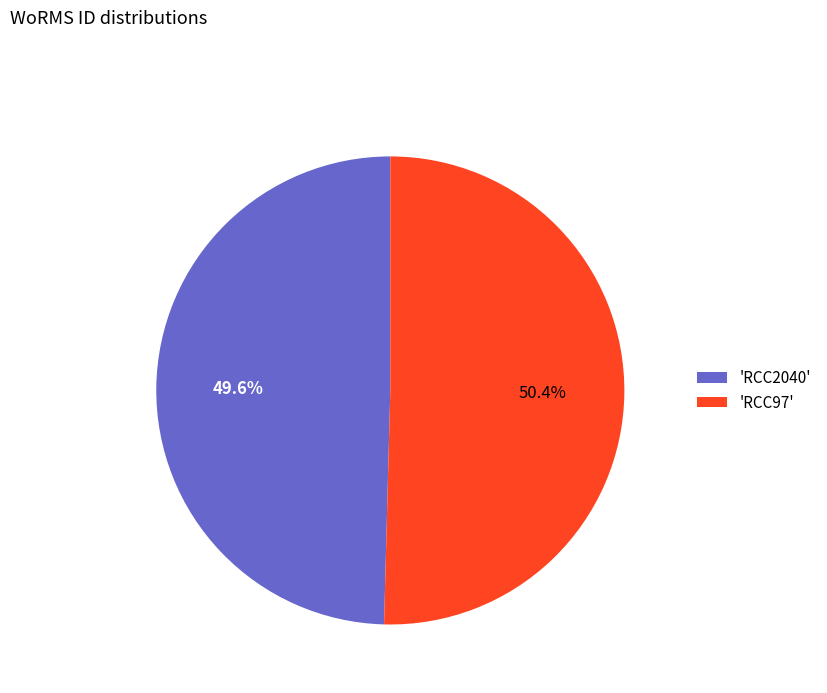

Rank the categories by value from highest to lowest.

'RCC97', 'RCC2040'